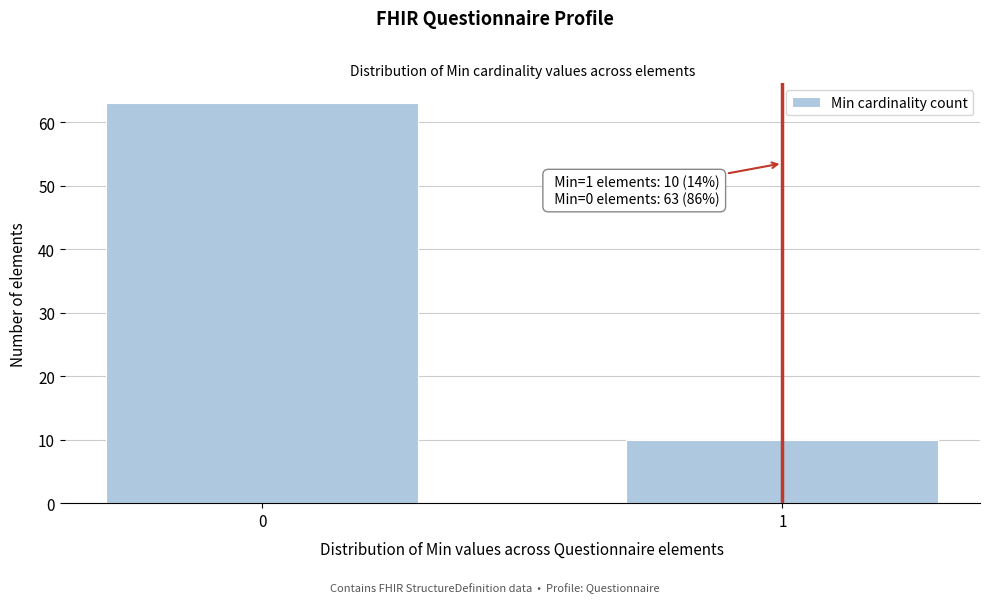

Reading left to right, extract all data points from this chart.

63	10